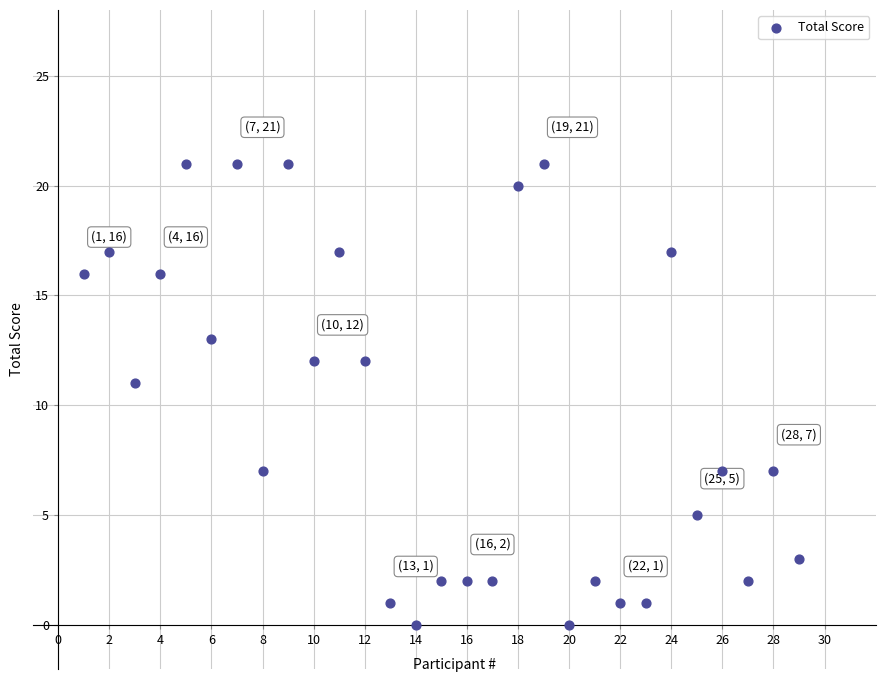

What is the range of X values (max minus min)?

28